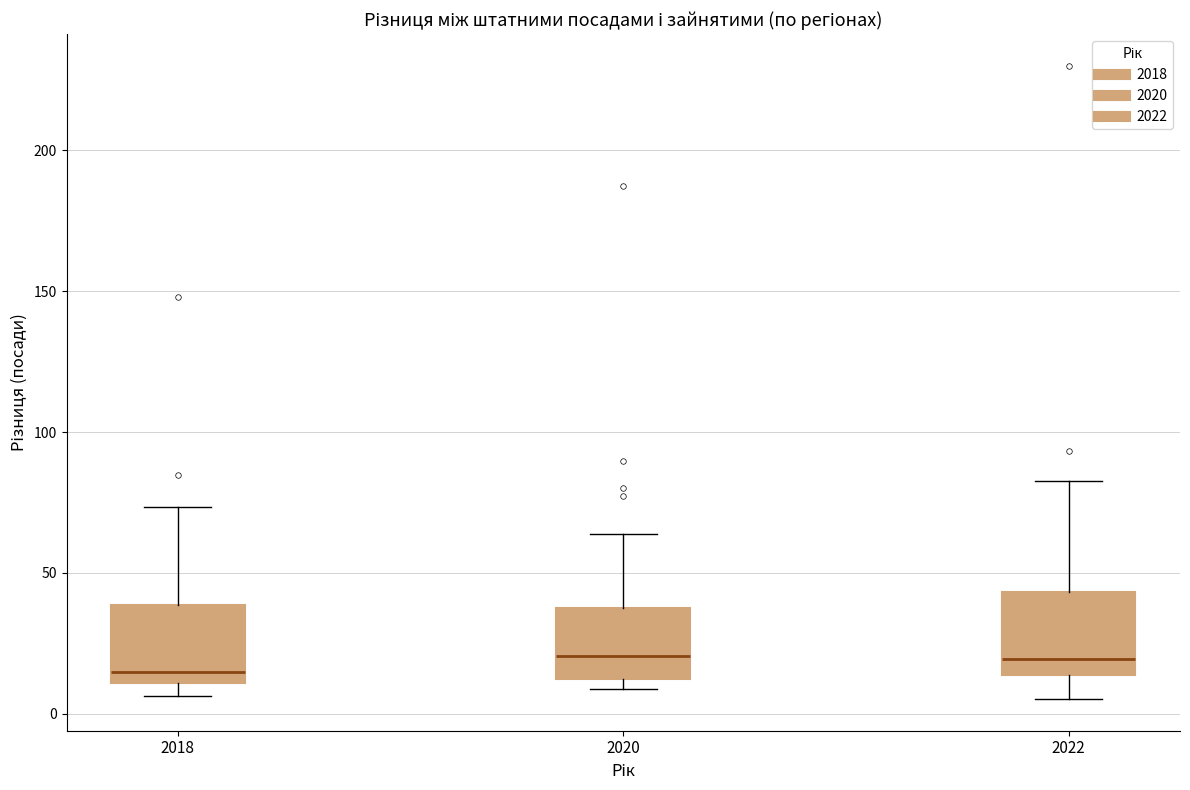

Reading left to right, transcribe this box plot: for each box, give where its median line is, the range the box spans, and where its two whiskers end, as read against the y-axis. The values are not printed on the chart, so give them approximately, as read against the axis.

2018: median 15, box 10 to 40, whiskers 5 to 75
2020: median 20, box 15 to 40, whiskers 10 to 65
2022: median 20, box 15 to 45, whiskers 5 to 85